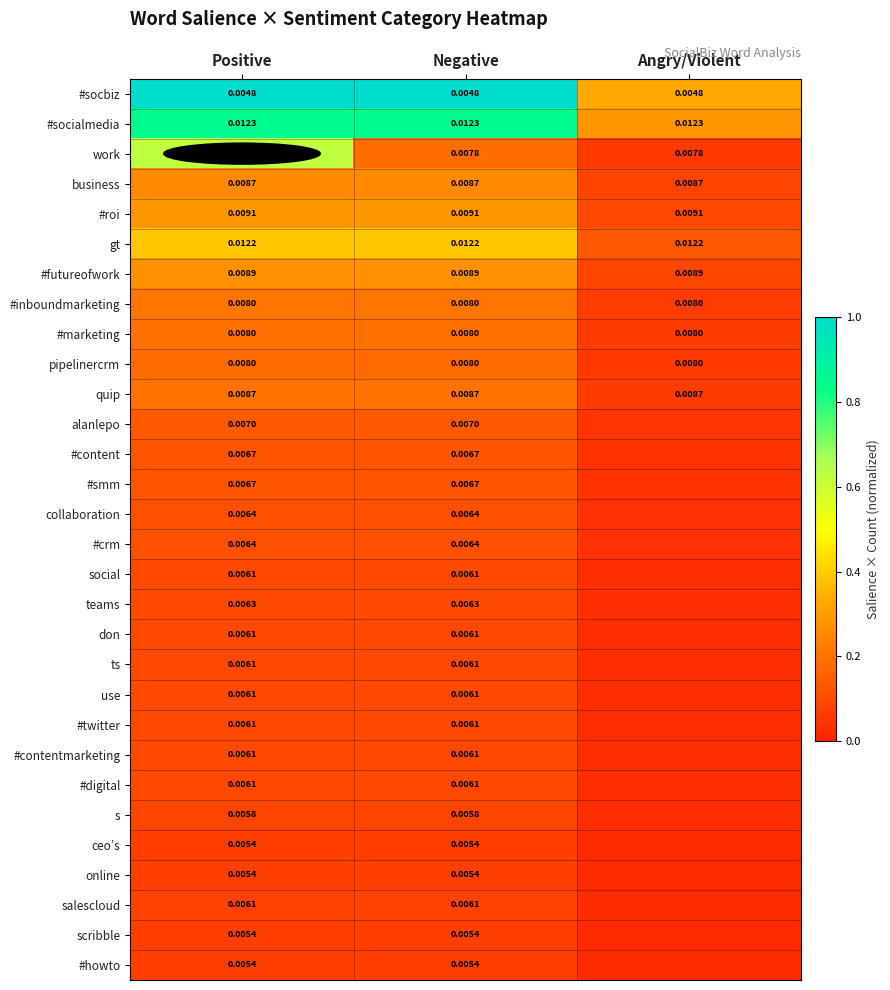

List the series in order of their peak value, lowest first.

ceo’s, online, scribble, #howto, salescloud, s, social, don, ts, use, #twitter, #contentmarketing, #digital, teams, collaboration, #crm, #content, #smm, alanlepo, pipelinercrm, #marketing, quip, #inboundmarketing, business, #futureofwork, #roi, gt, work, #socialmedia, #socbiz